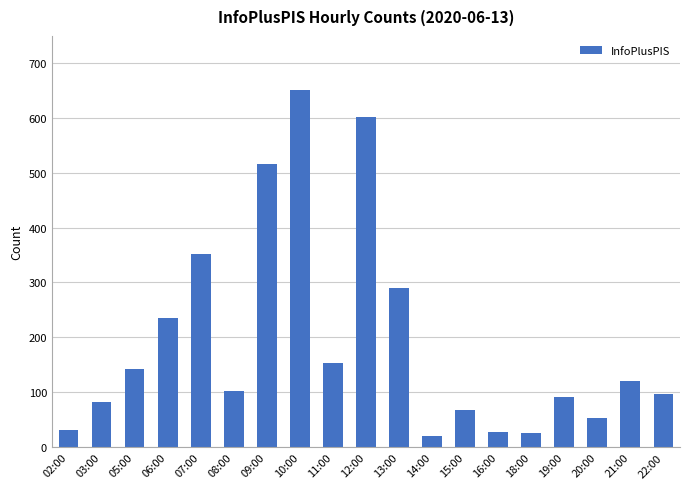

What is the change in value from 13:00 to 21:00?

-169